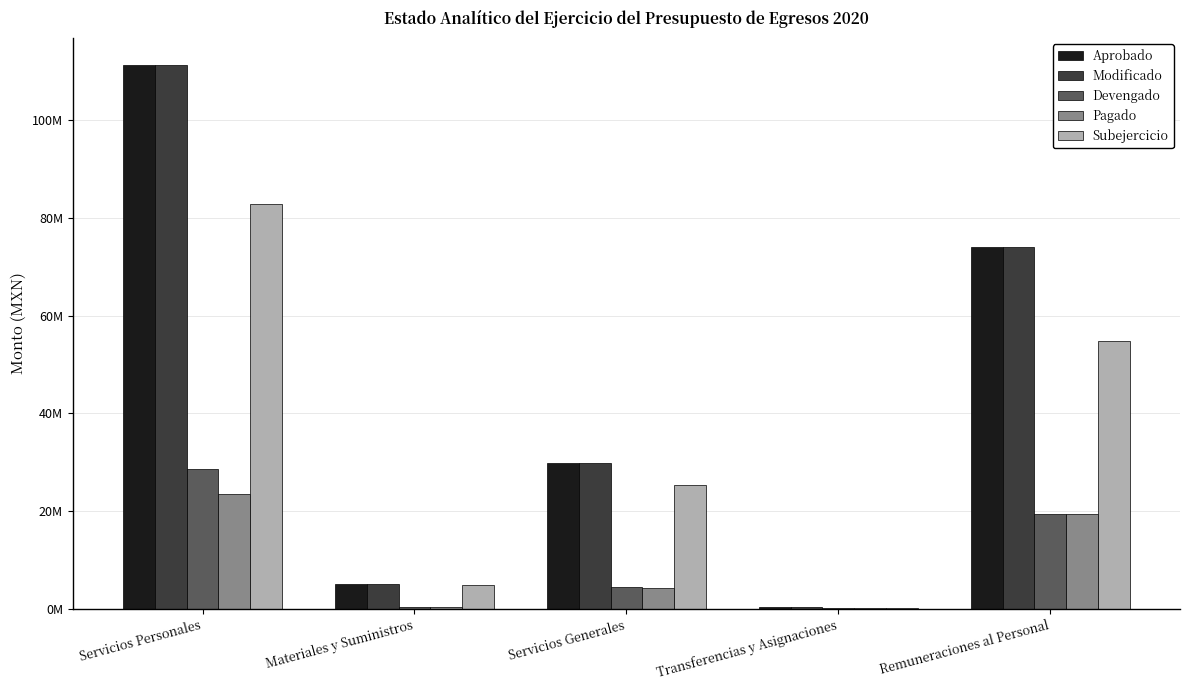

What are all the series names shown in the legend?

Aprobado, Modificado, Devengado, Pagado, Subejercicio